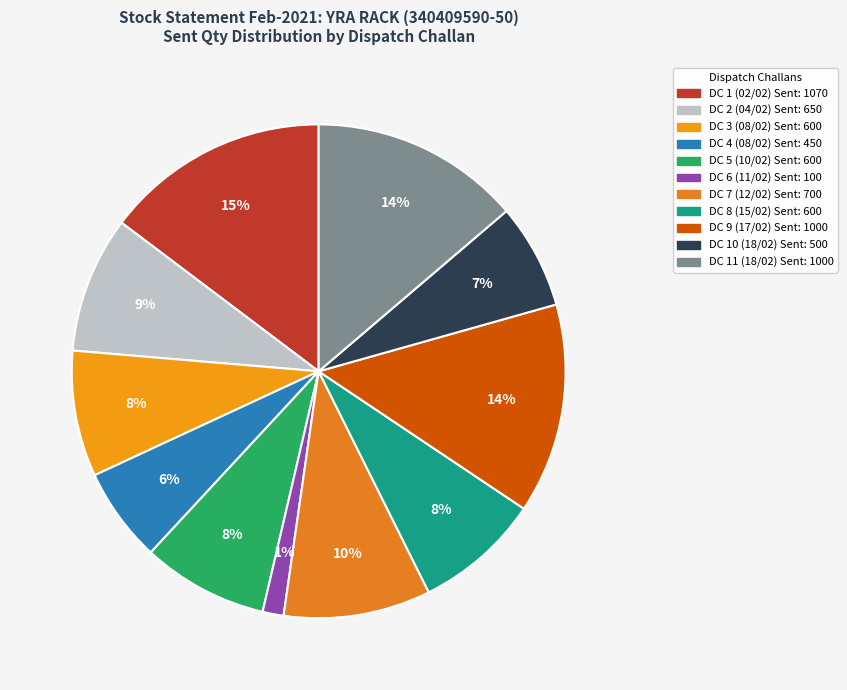

To the nearest percent, what percentage of the pie is DC 4 (08/02) Sent: 450?

6%